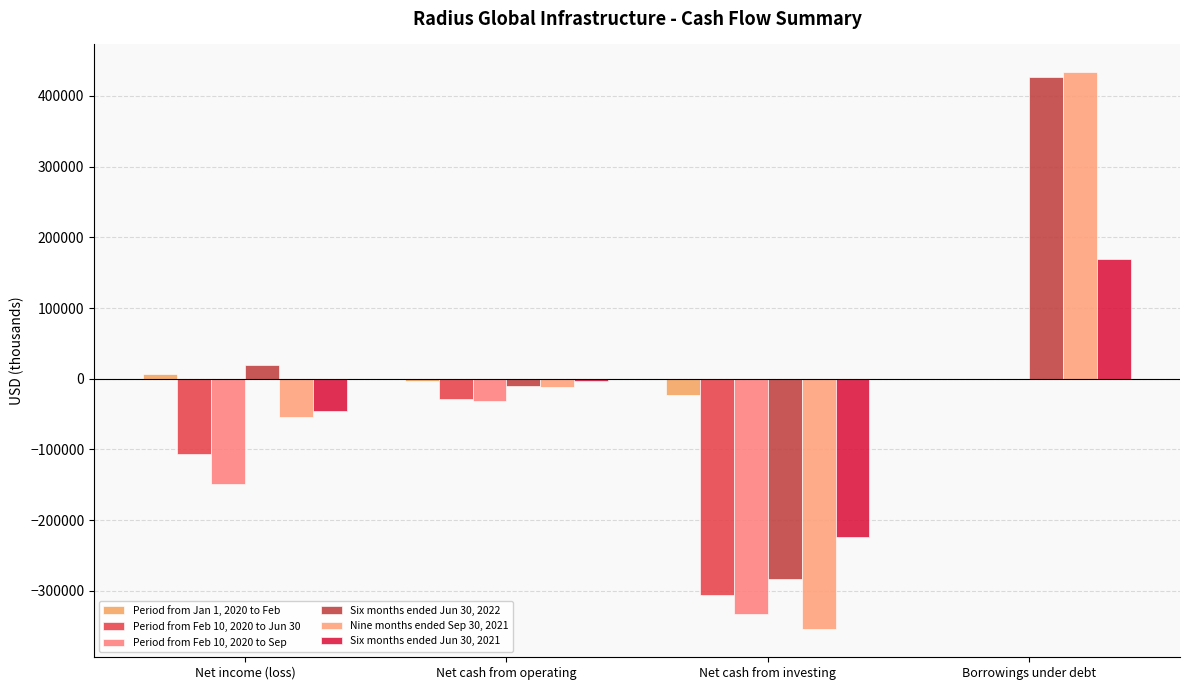

How many positive values does the Six months ended Jun 30, 2022 series have?

2